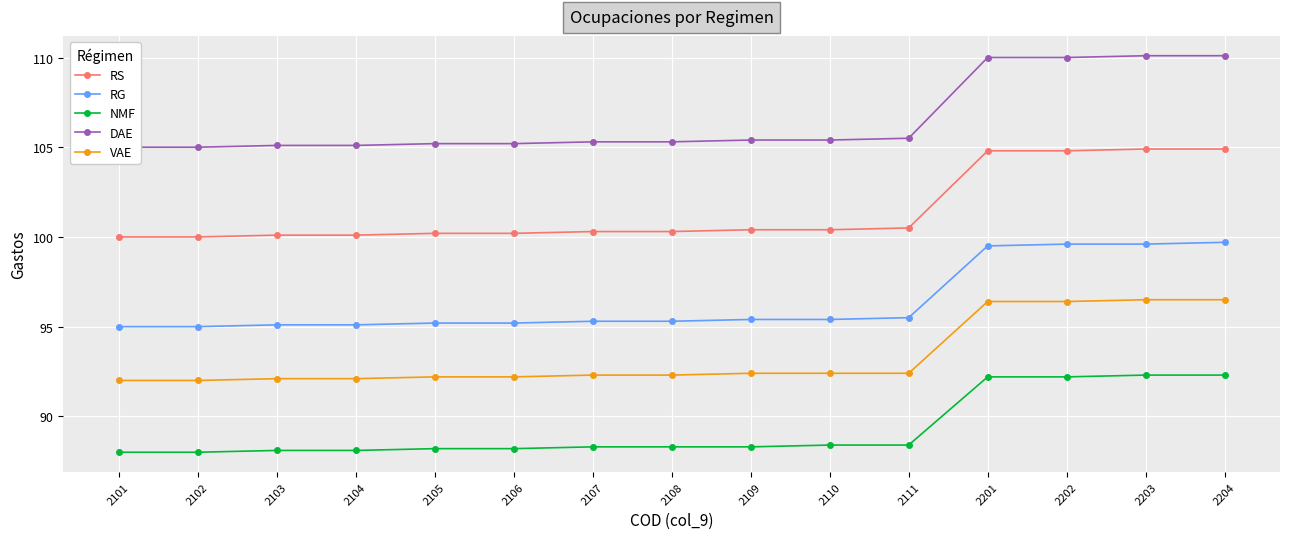

Is it true that NMF equals 25.6 at 2101?

False